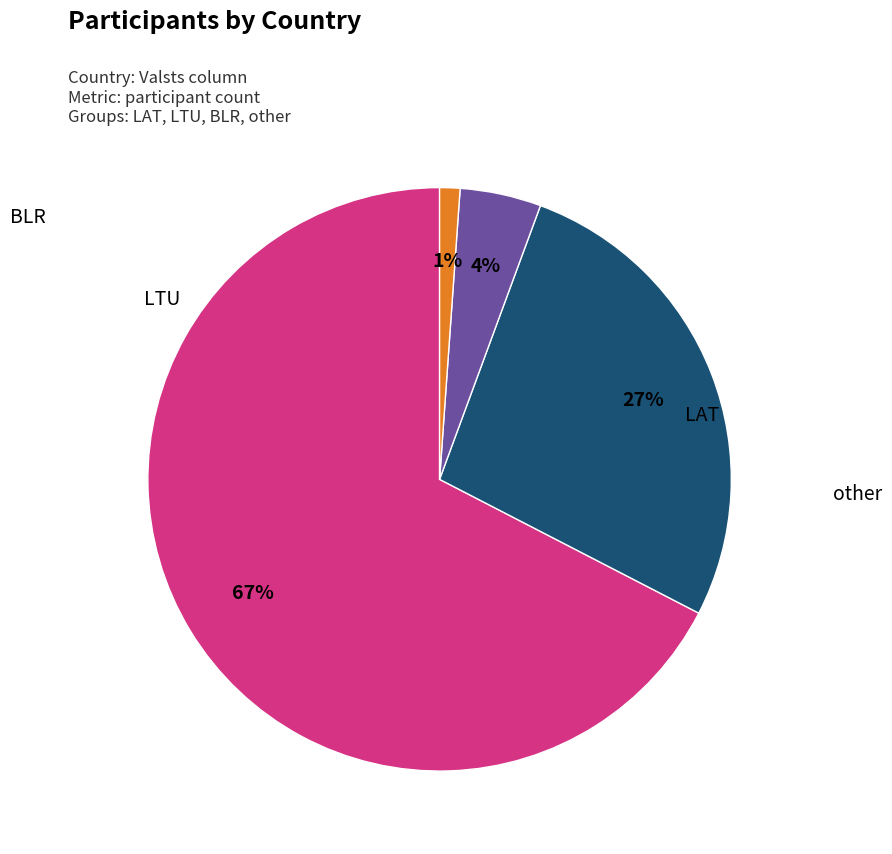

Does any single category account for the majority?

Yes